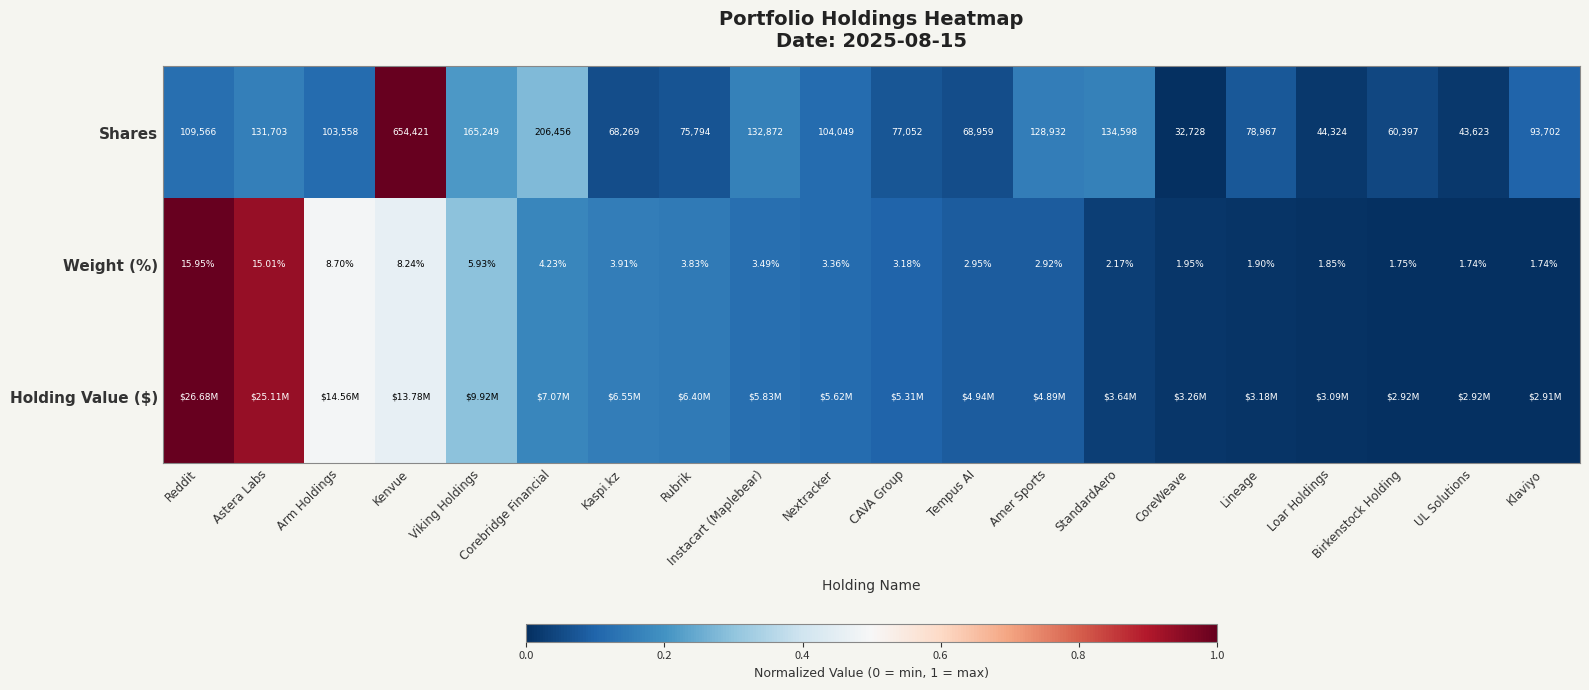

Where is Shares nearest to the value 343574?

Corebridge Financial